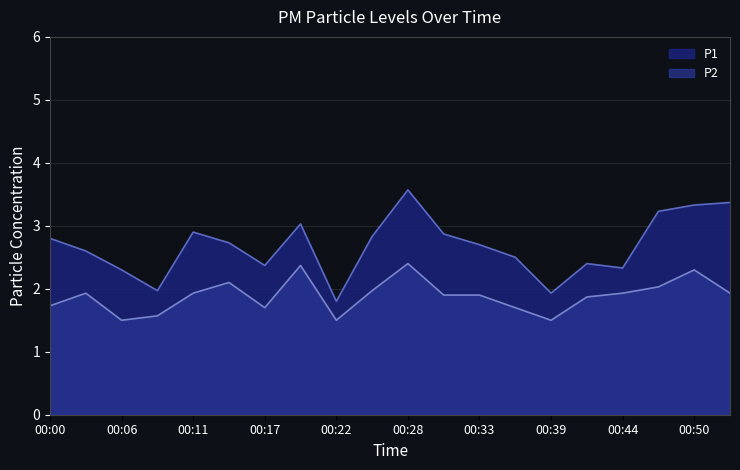

True or false: P2 has a value of 1.9 at 00:11.

True